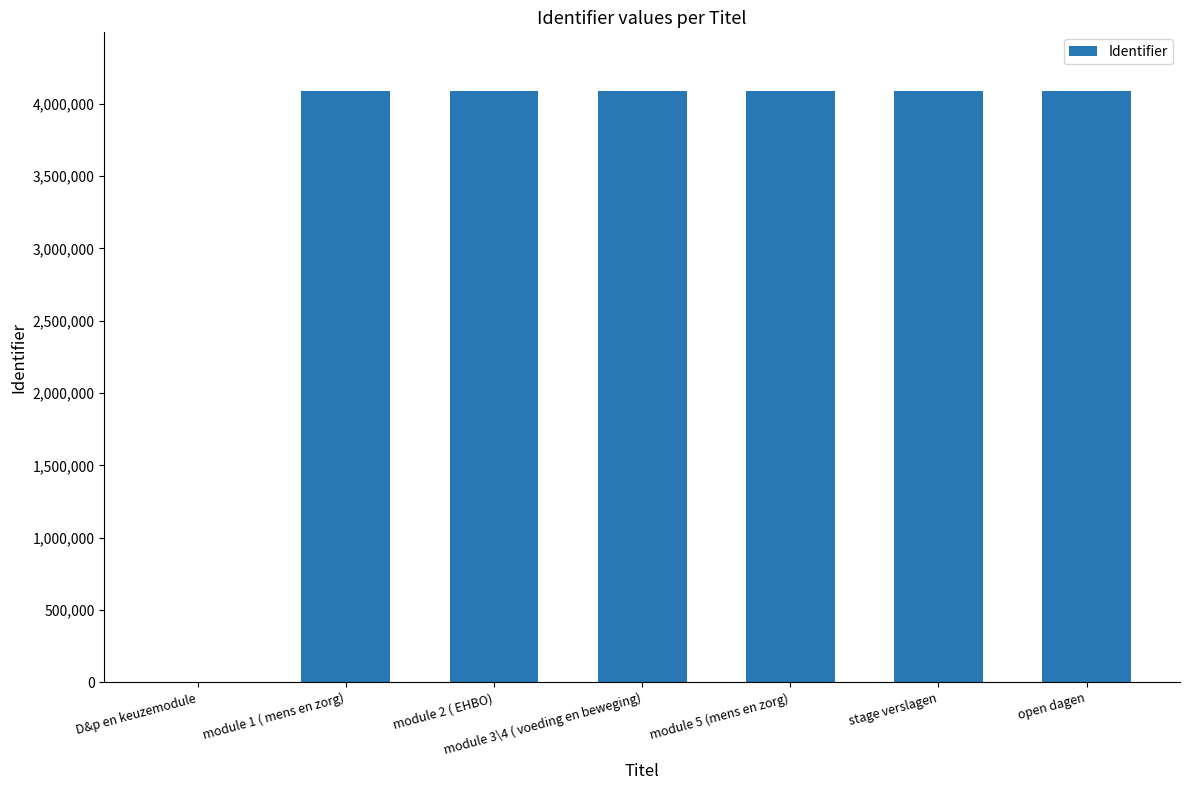

How many distinct data groups are displayed?

1